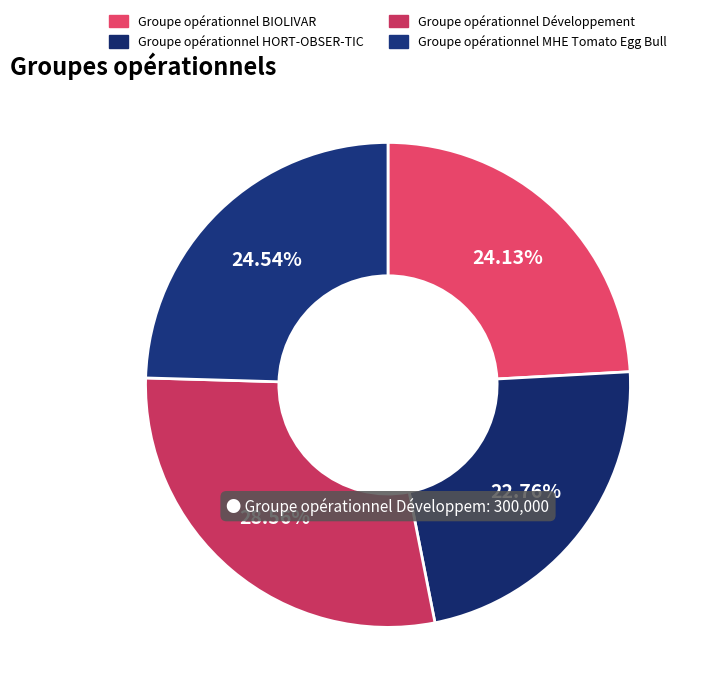

Is there any slice that represents more than half of the pie?

No